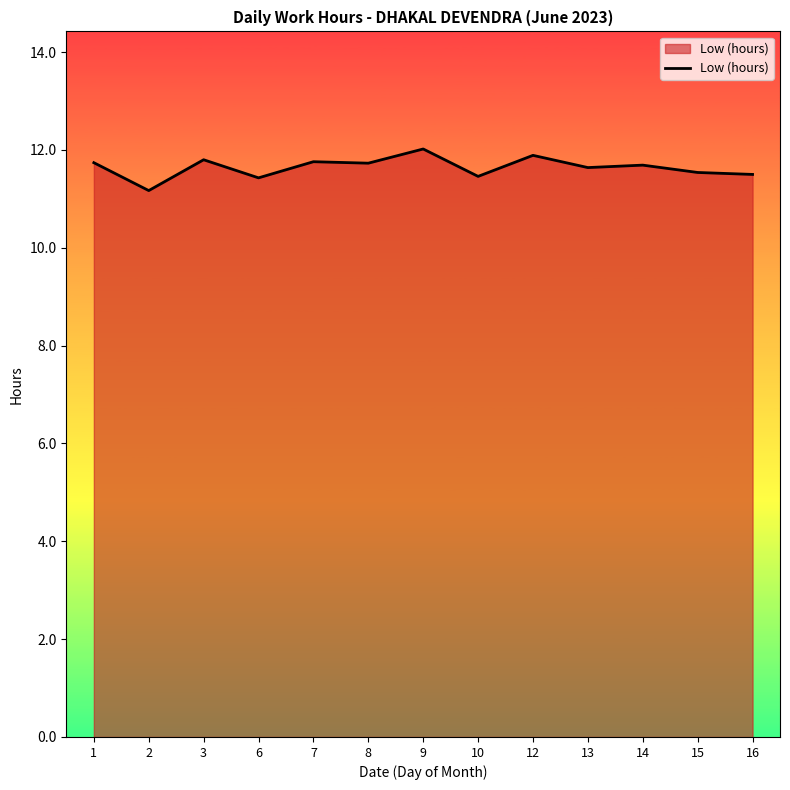

What is the average value?

11.6